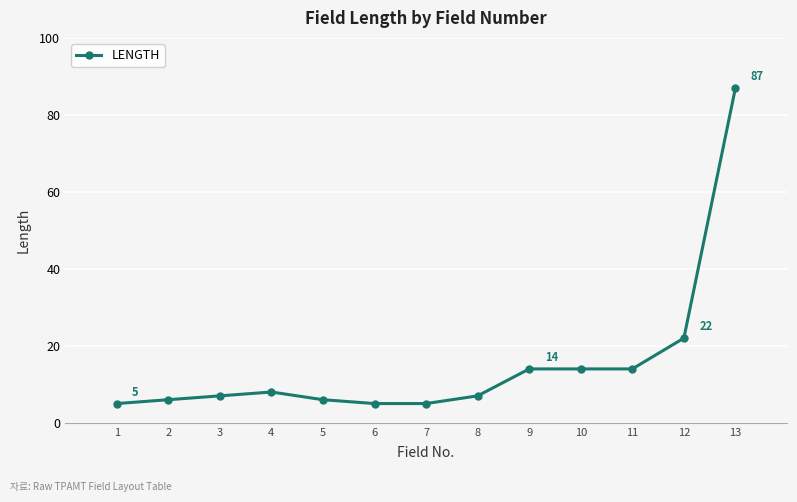

Reading left to right, transcribe all the data shown in this chart.

1=5	2=6	3=7	4=8	5=6	6=5	7=5	8=7	9=14	10=14	11=14	12=22	13=87